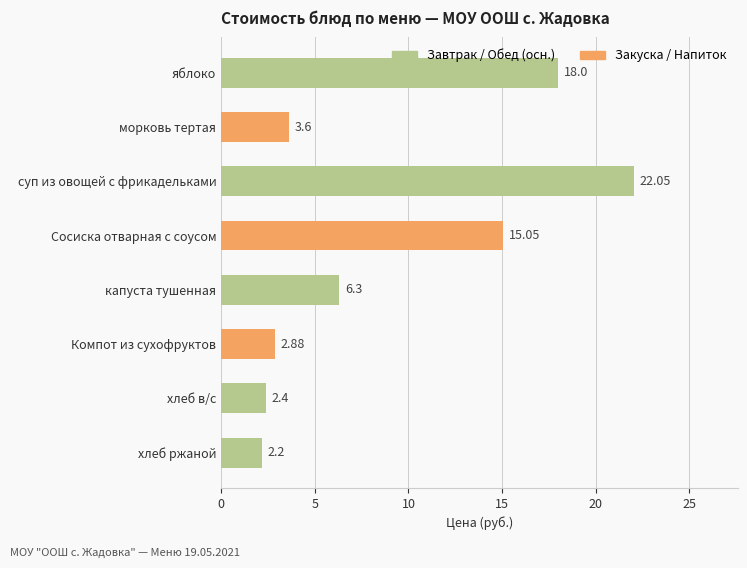

What is the difference between the values at суп из овощей с фрикадельками and Компот из сухофруктов?

19.2